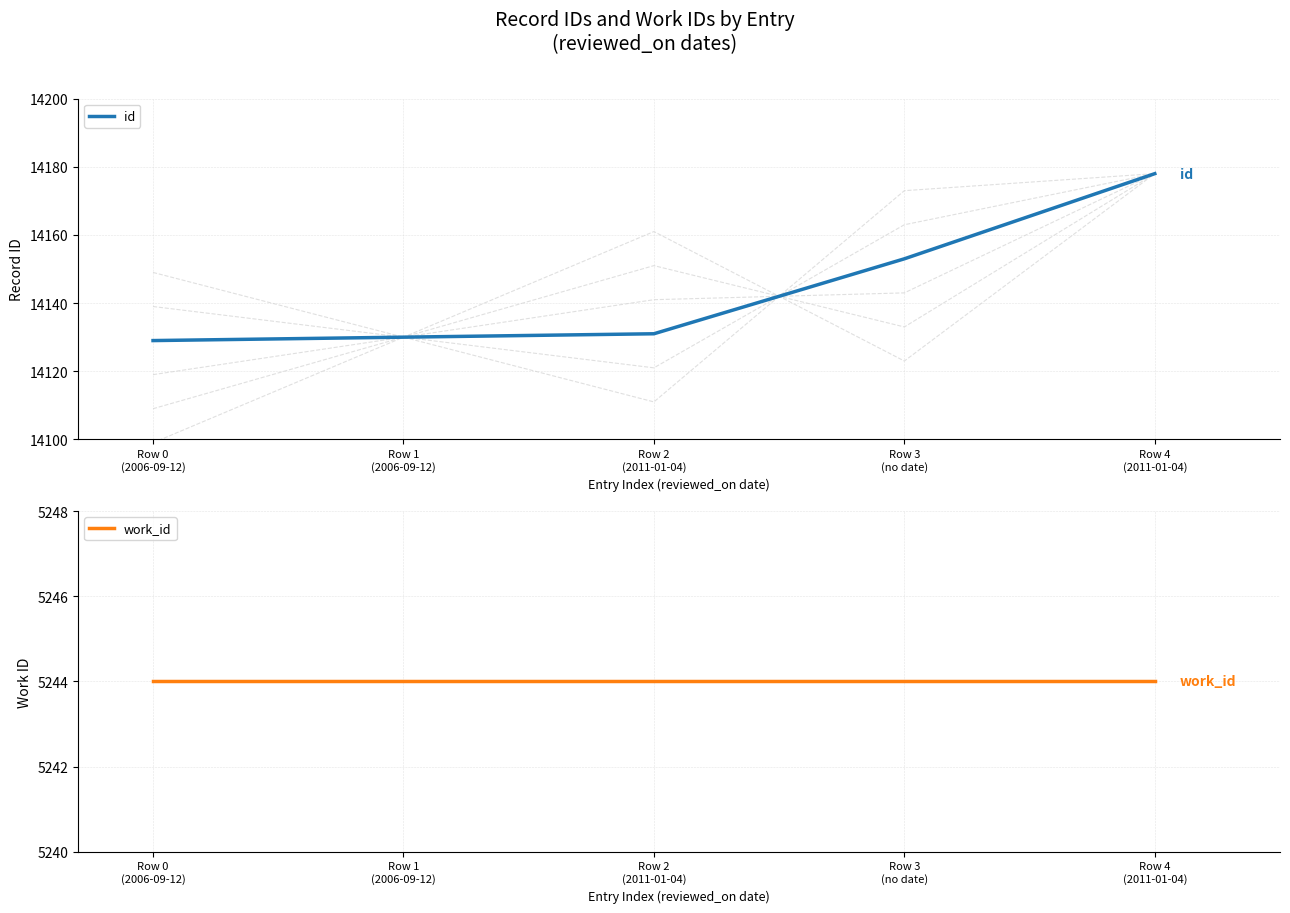

The value of id at Row 2
(2011-01-04) is 22859. True or false?

False